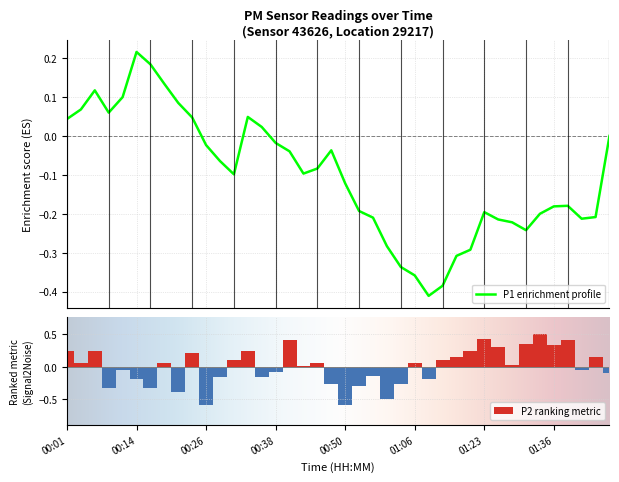

What is the smallest value displayed?

-0.6